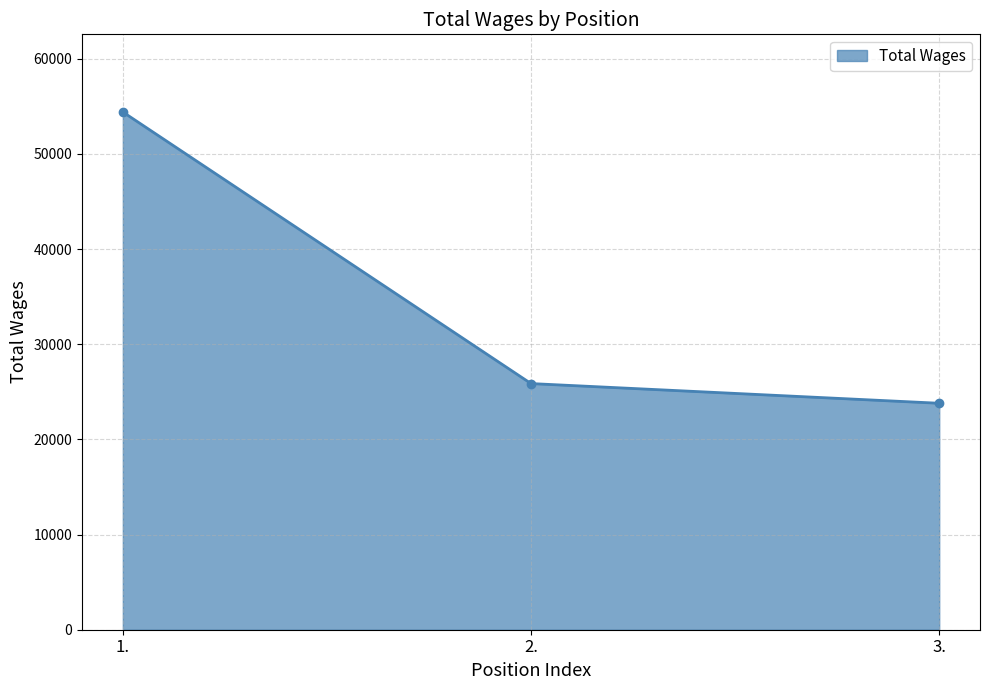

What is the difference between the maximum and minimum values?

30609